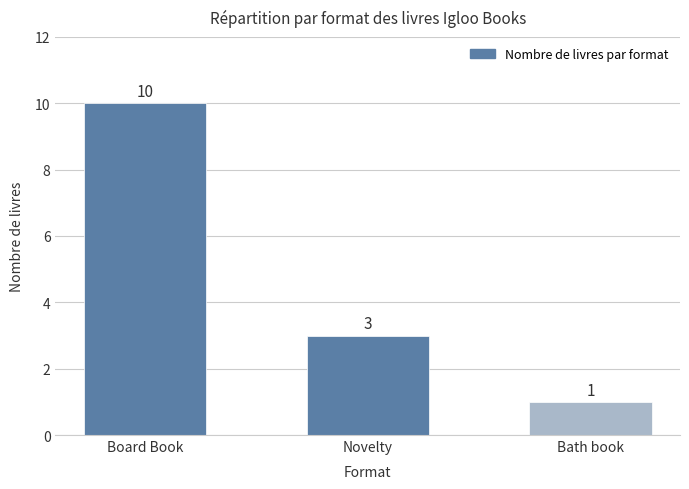

Does the chart contain stacked bars?

No